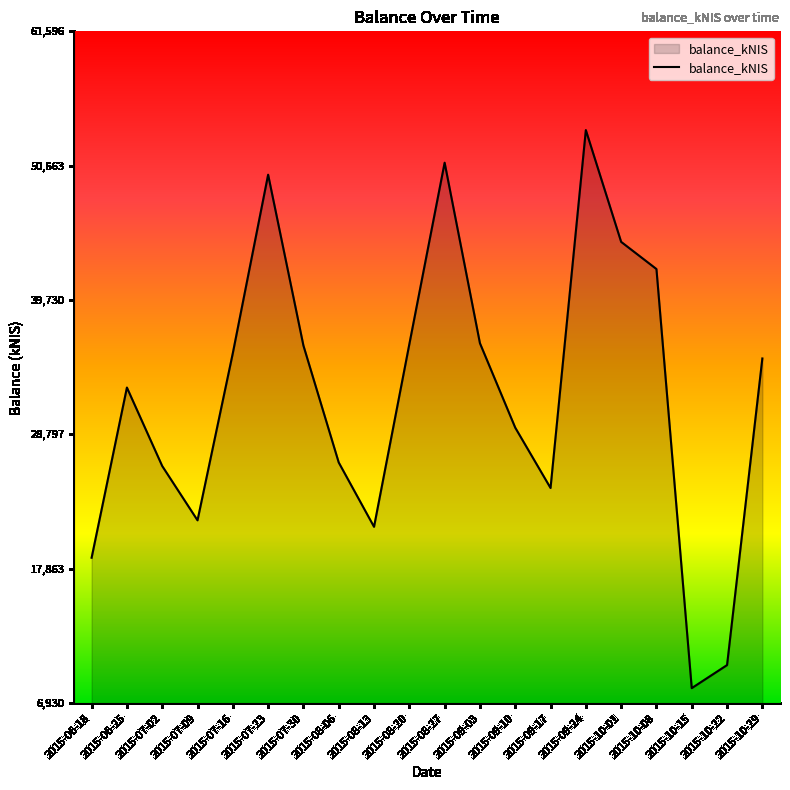

Is it true that the value at 2015-07-02 is 35056.8?

False